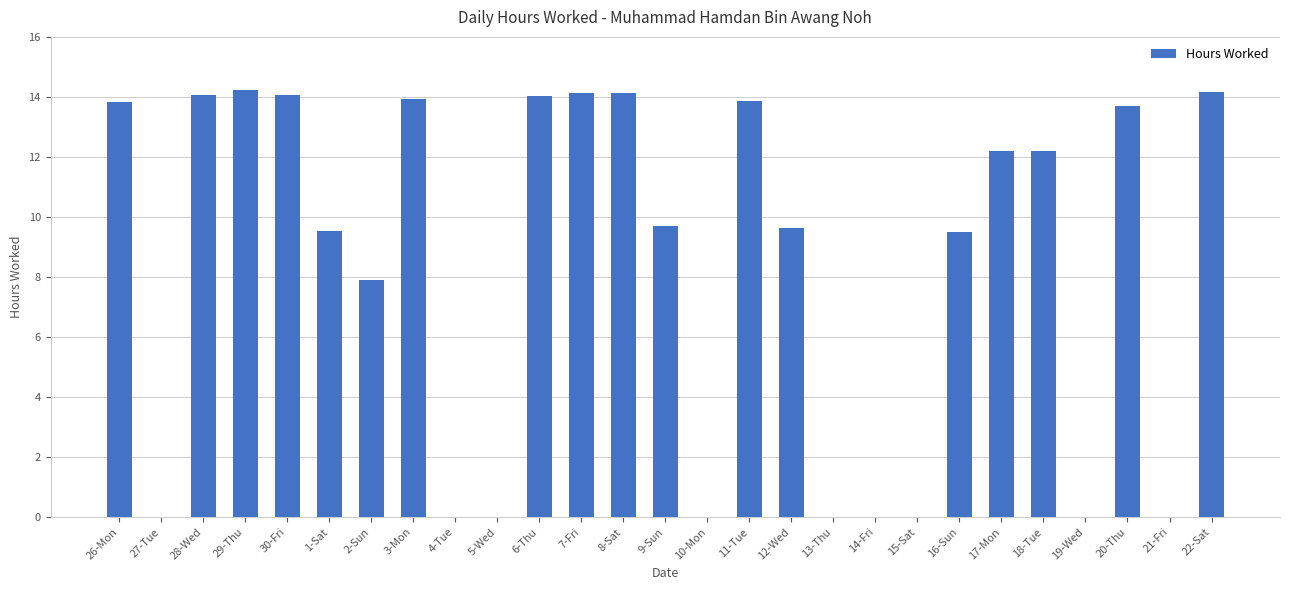

At which label does the data first exceed 9?

26-Mon